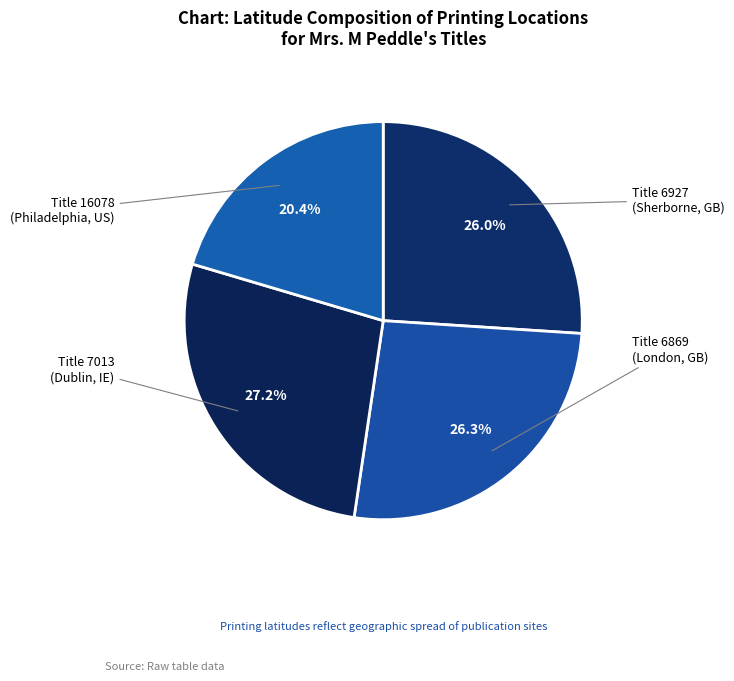

What is the largest slice in the pie chart?

7013